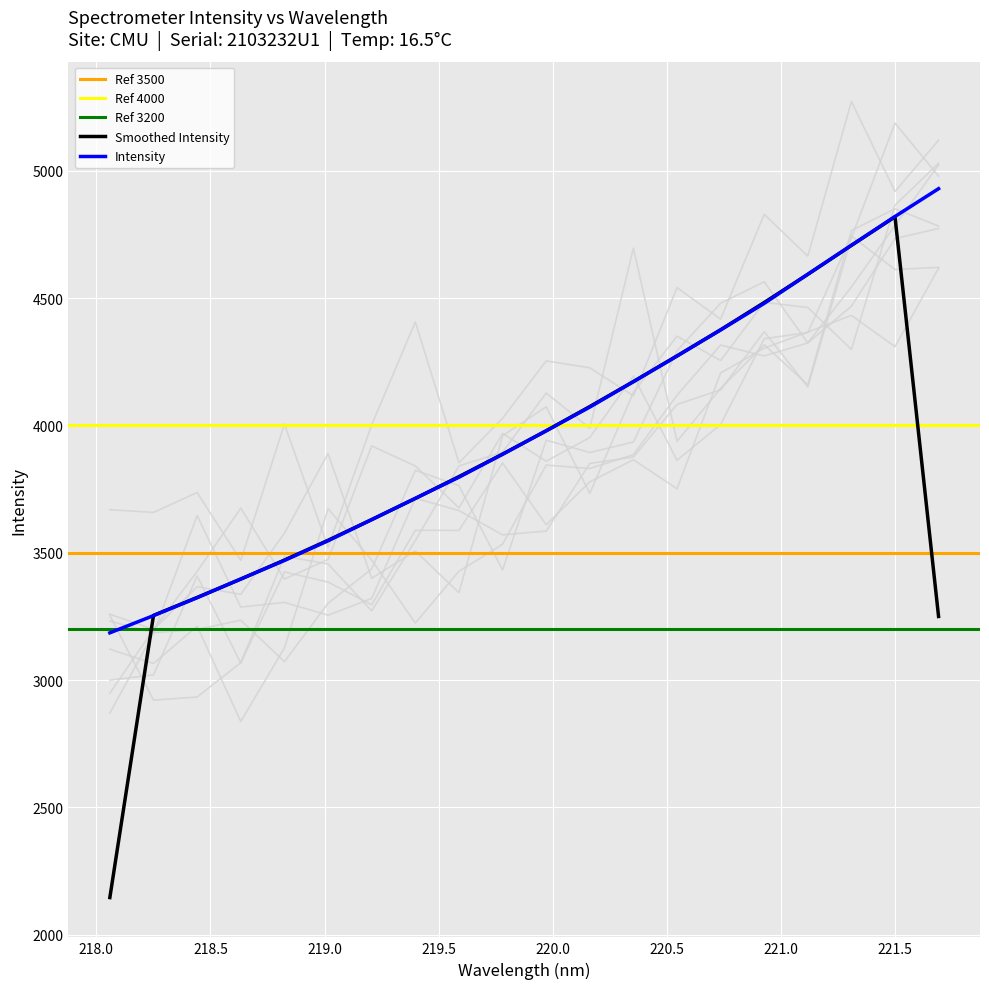

True or false: the data has more than 2 interior local peaks.

False